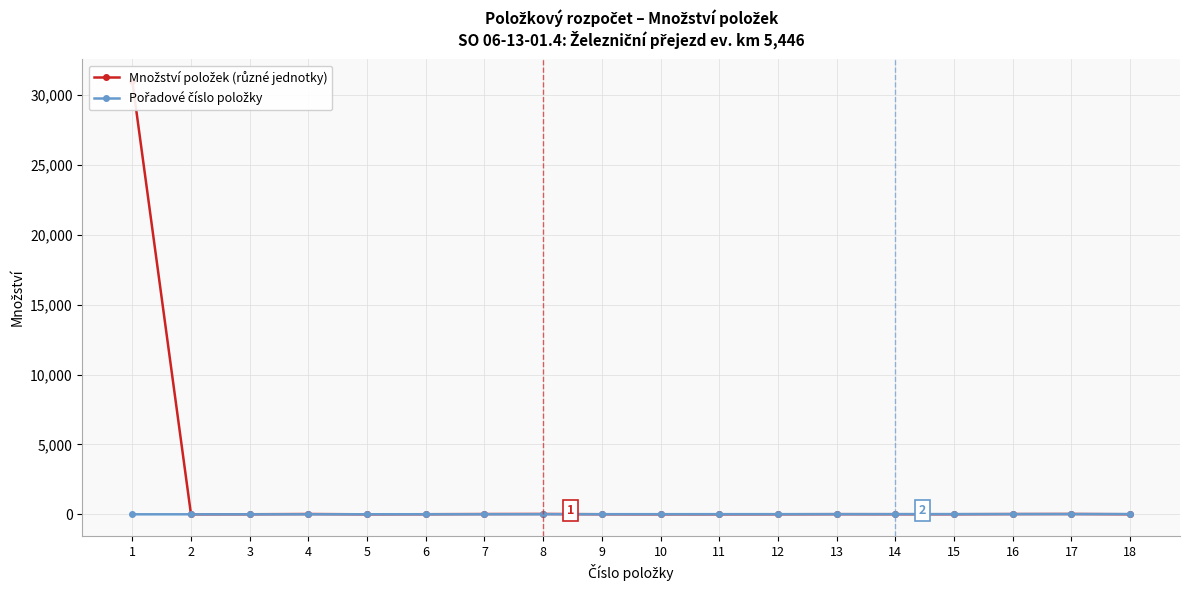

Does the chart have visible grid lines?

Yes